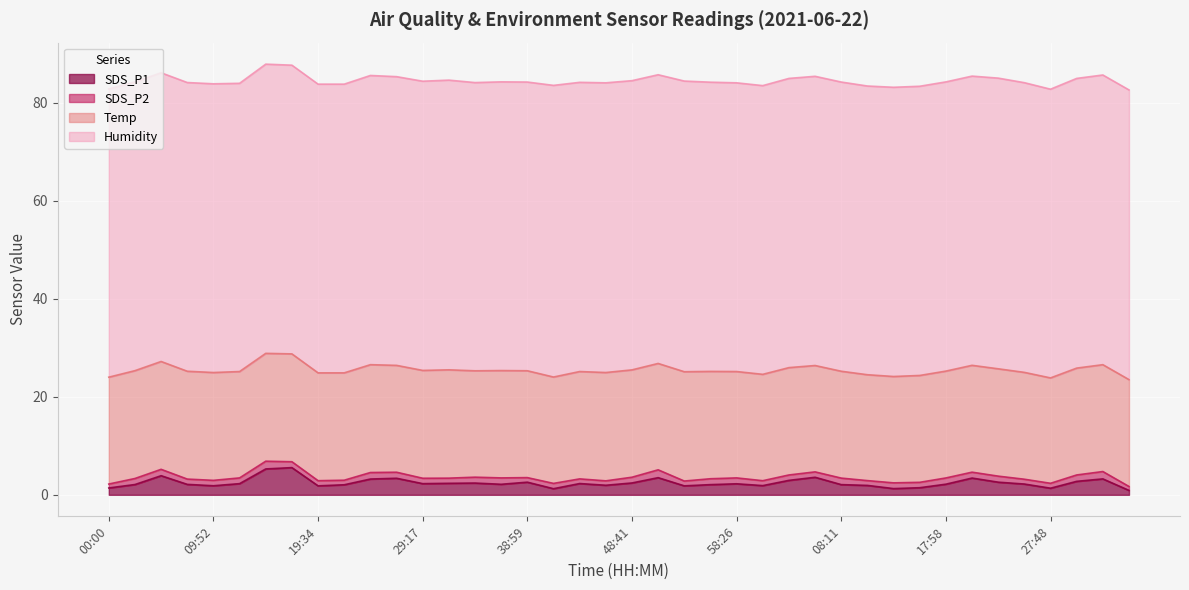

At how many categories does at least one series exceed 13?

40